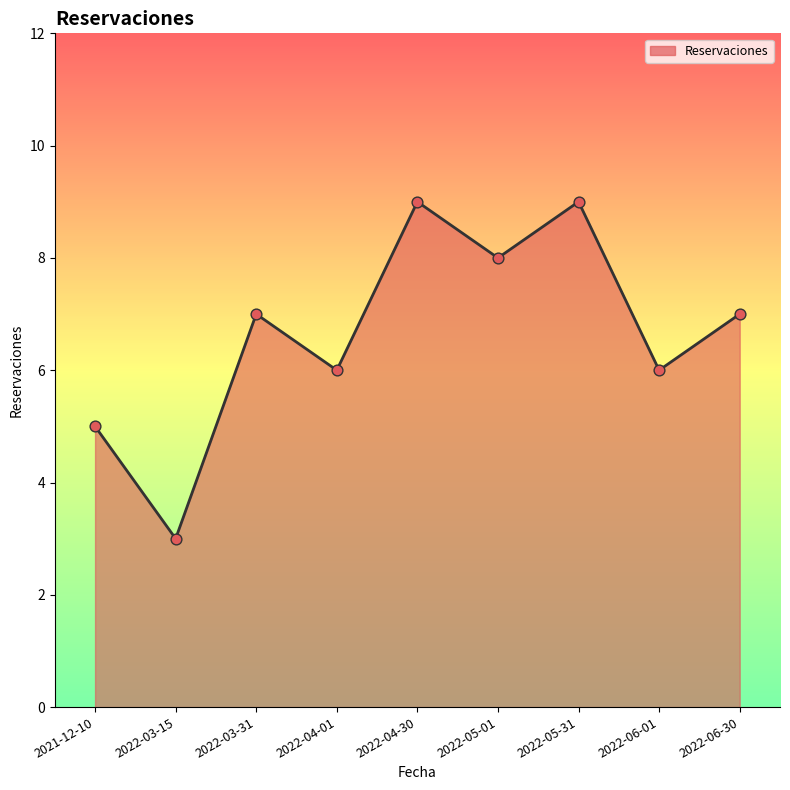

What is the ratio of the value at 2022-03-15 to the value at 2022-06-30?

0.4